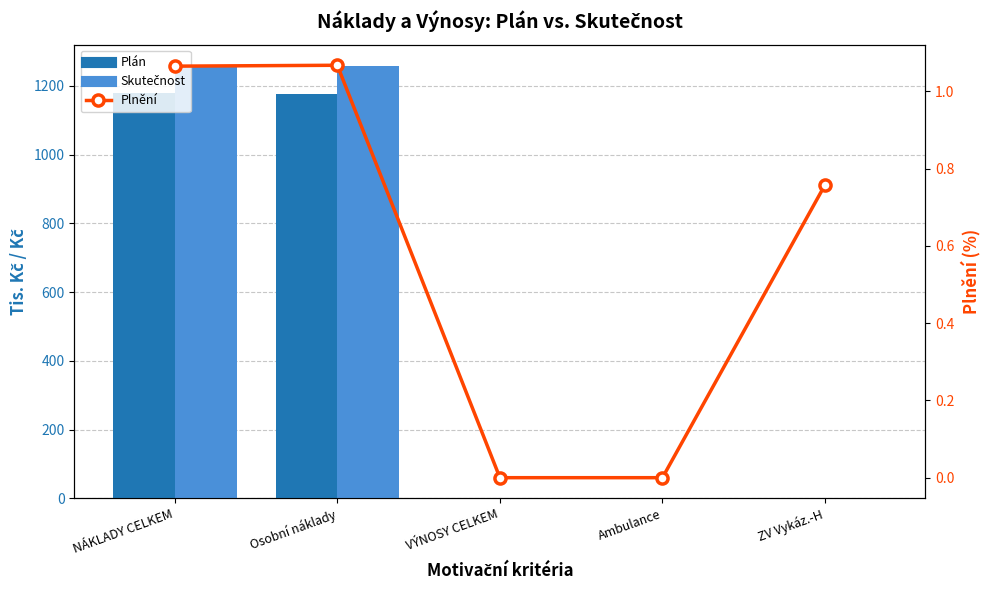

What is the difference between the maximum and minimum values in the Plnění series?

1.1